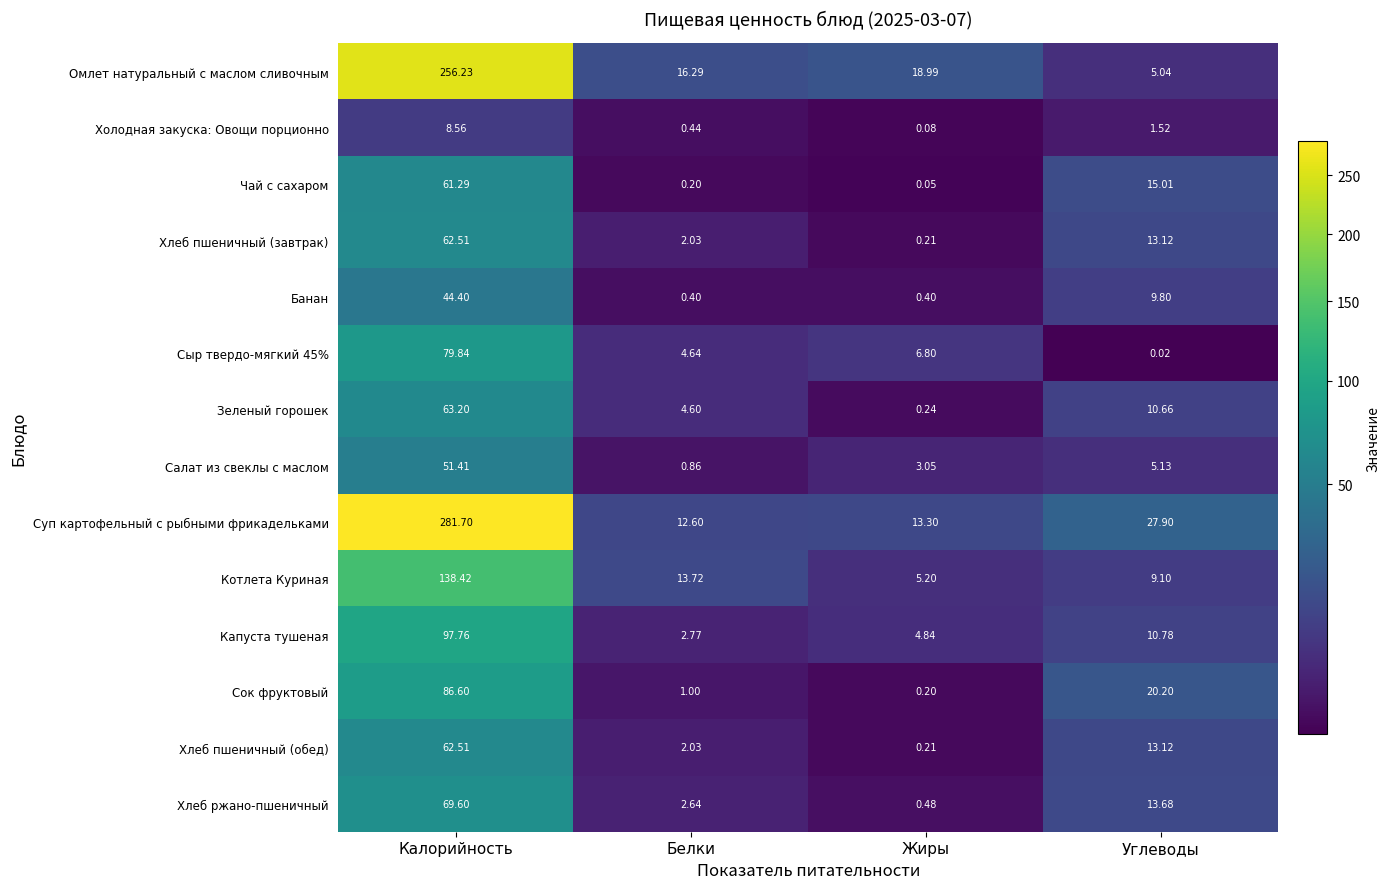

At which category does the chart reach its minimum across all series?

Углеводы